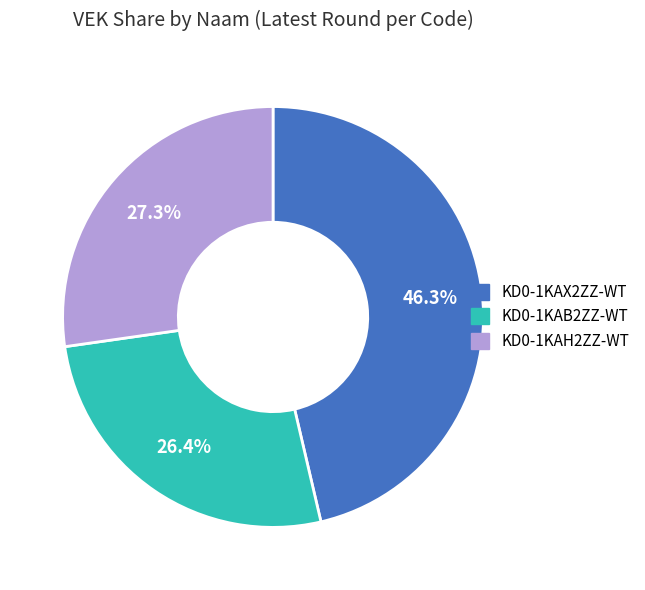

The KD0-1KAB2ZZ-WT slice represents 17% of the pie. True or false?

False